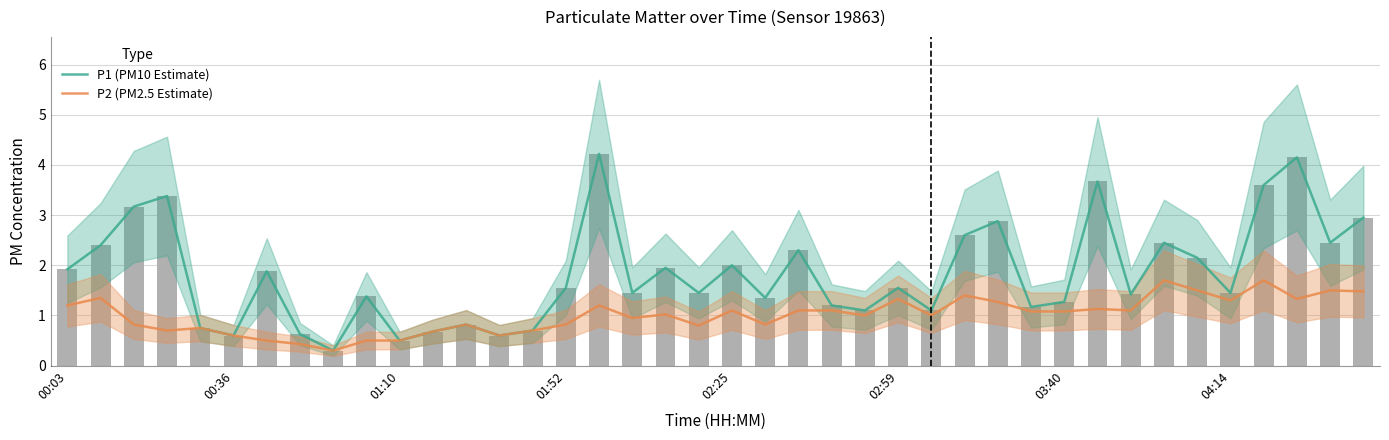

How many series are shown in this chart?

2